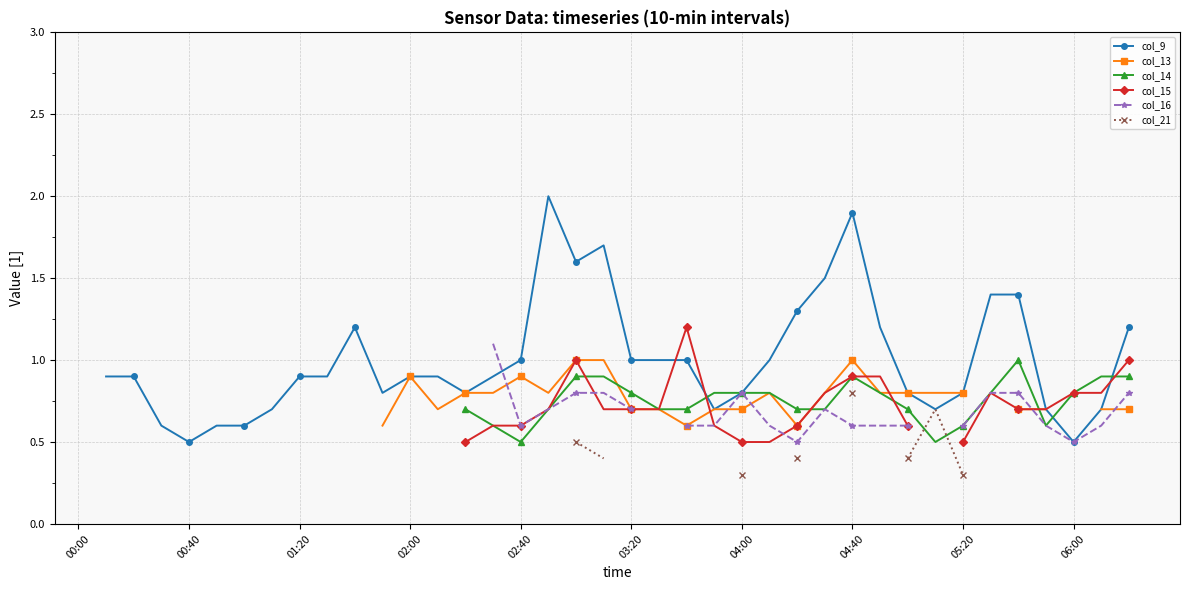

True or false: col_13 and col_21 intersect in this chart.

False